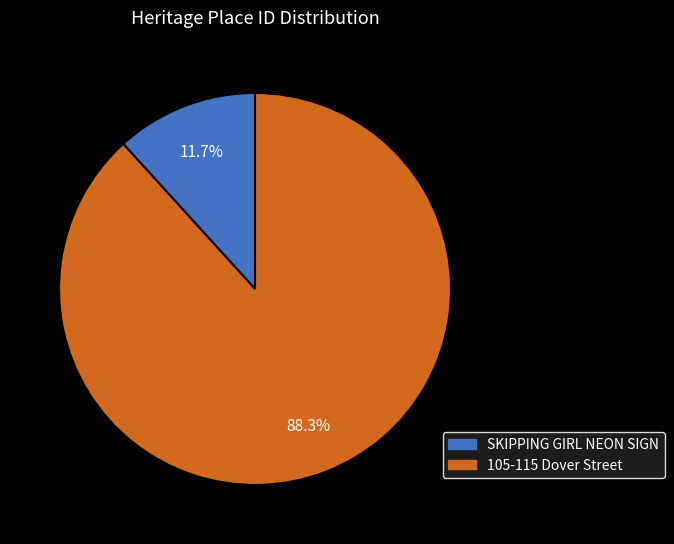

What is the ratio of the value at SKIPPING GIRL NEON SIGN to the value at 105-115 Dover Street?

0.1